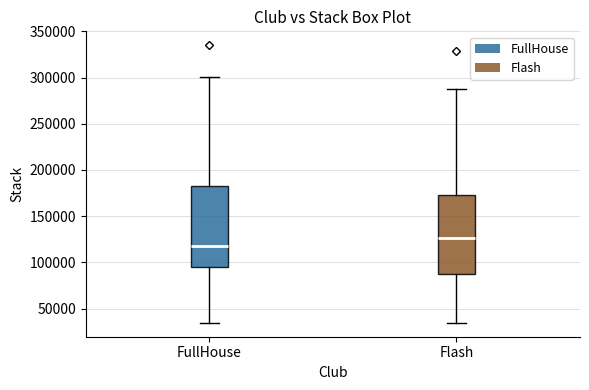

Reading left to right, transcribe this box plot: for each box, give where its median line is, the range the box spans, and where its two whiskers end, as read against the y-axis. The values are not printed on the chart, so give them approximately, as read against the axis.

FullHouse: median 115000, box 95000 to 185000, whiskers 35000 to 300000
Flash: median 125000, box 85000 to 175000, whiskers 35000 to 290000